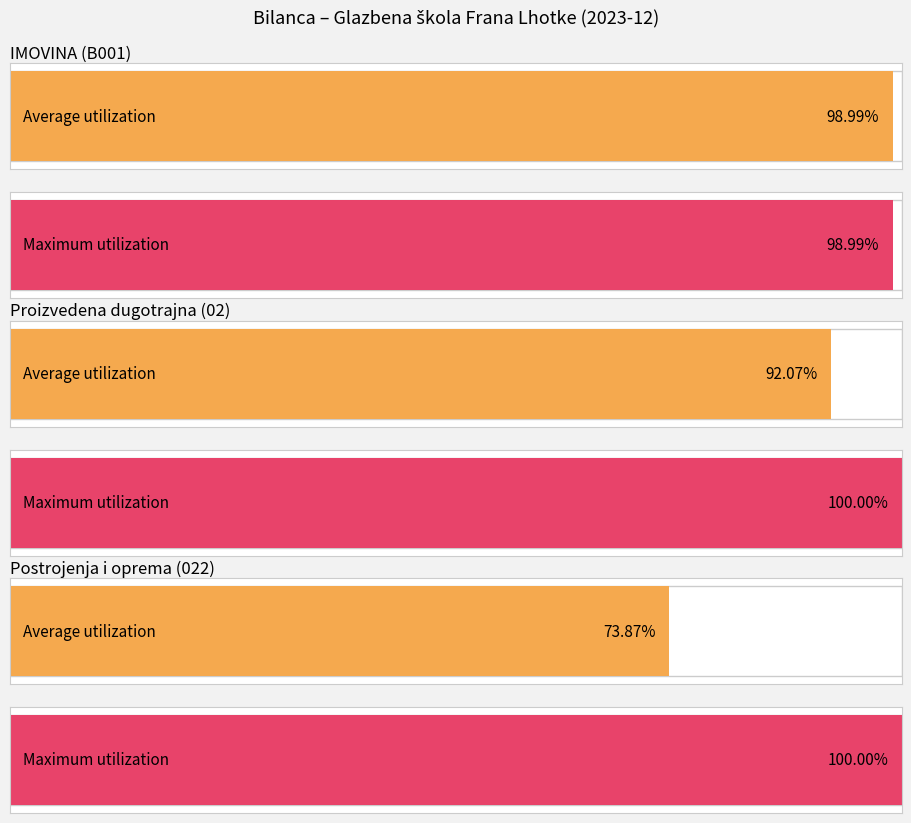

The value of Average utilization at IMOVINA (B001) is 26.4. True or false?

False